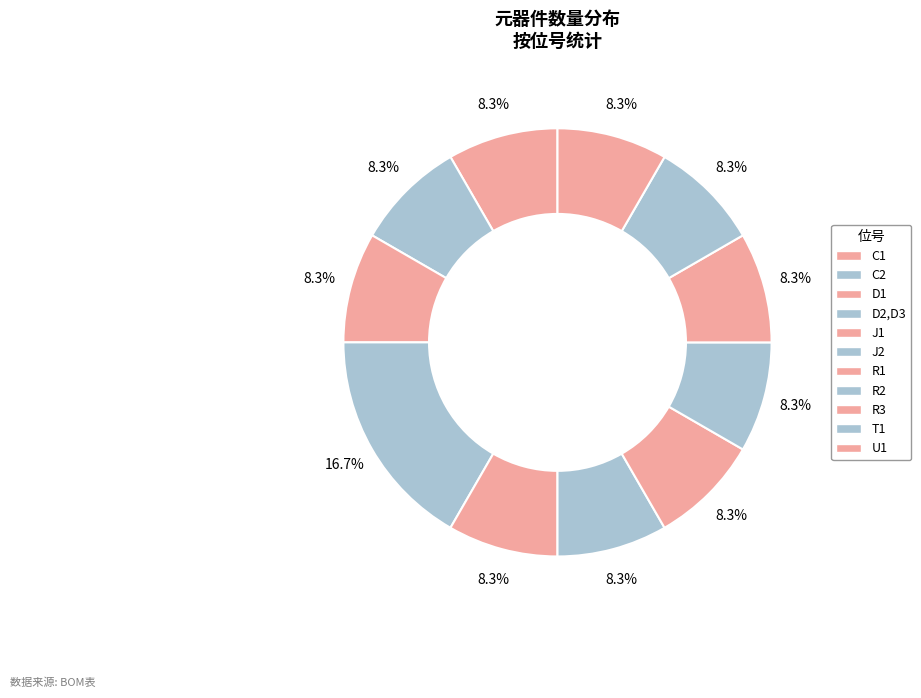

To the nearest percent, what is the combined percentage of J1 and J2?

17%